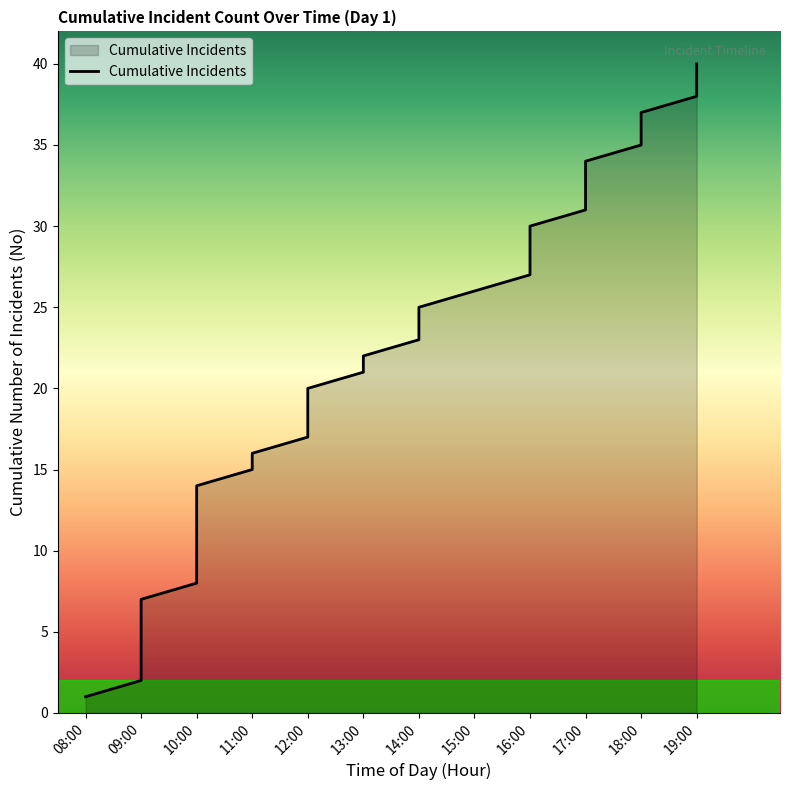

What is the difference between the maximum and minimum values?

39